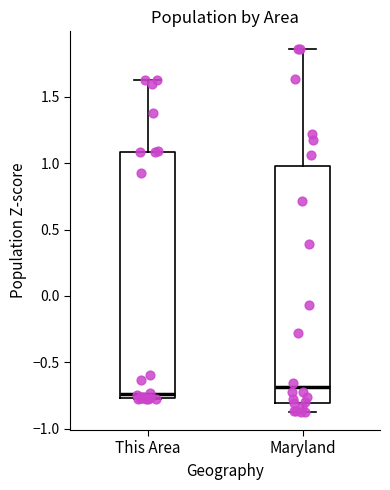

Which box is the tallest, from its lower edge to its upper edge?

This Area